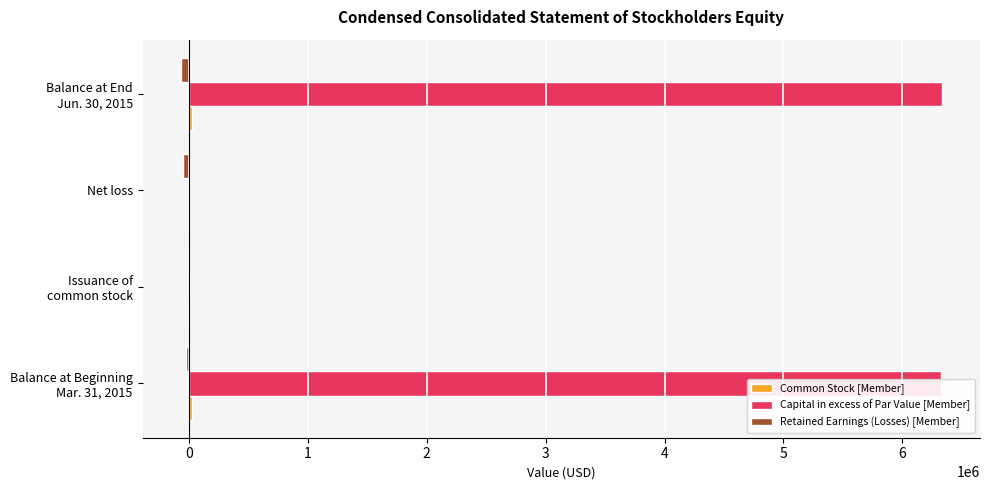

What is the highest value of the Capital in excess of Par Value [Member] series?

6333927